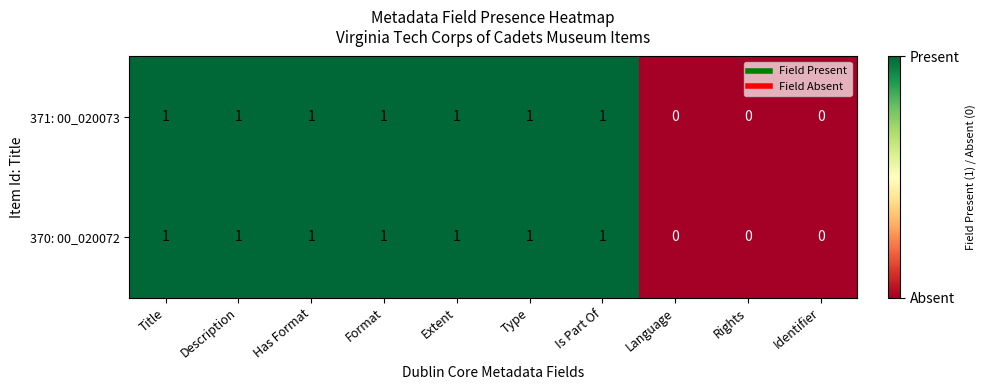

How many distinct data groups are displayed?

2